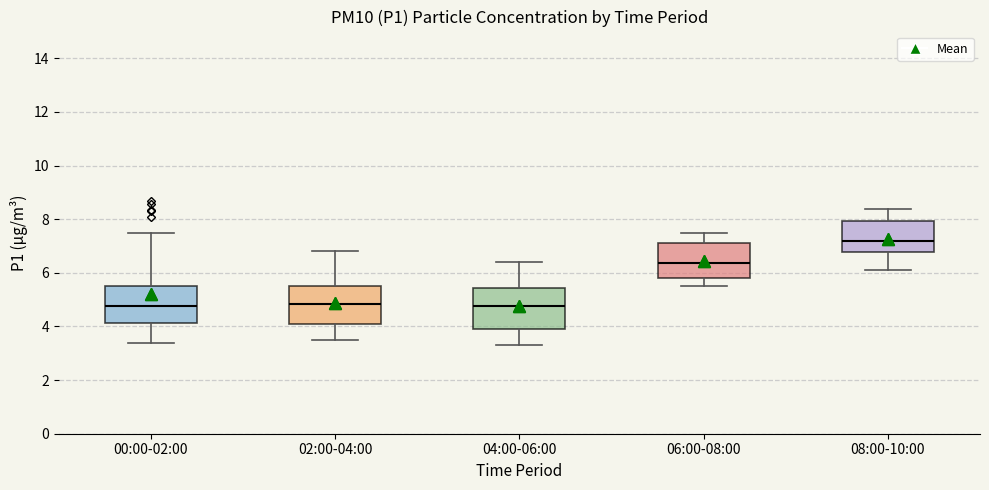

Reading left to right, read every box against the y-axis: the position of its median line, the range the box covers, and the ends of its whiskers. The values are not printed on the chart, so give them approximately, as read against the axis.

00:00-02:00: median 4.8, box 4.2 to 5.6, whiskers 3.4 to 7.6
02:00-04:00: median 4.8, box 4.2 to 5.6, whiskers 3.6 to 6.8
04:00-06:00: median 4.8, box 4.0 to 5.4, whiskers 3.4 to 6.4
06:00-08:00: median 6.4, box 5.8 to 7.2, whiskers 5.6 to 7.6
08:00-10:00: median 7.2, box 6.8 to 8.0, whiskers 6.2 to 8.4